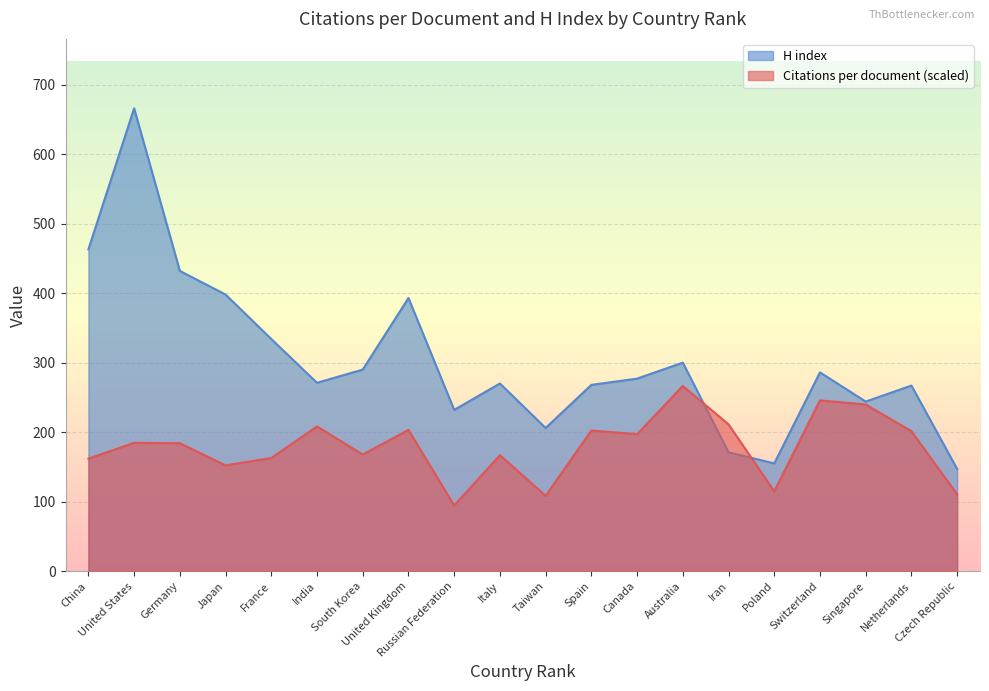

The H index series shows 290.0 at South Korea. True or false?

True